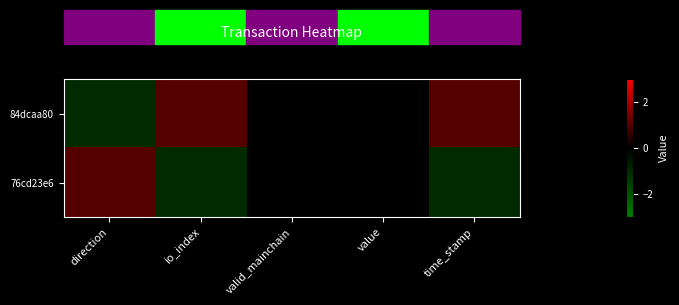

Rank the series at io_index from highest to lowest value.

84dcaa80, 76cd23e6